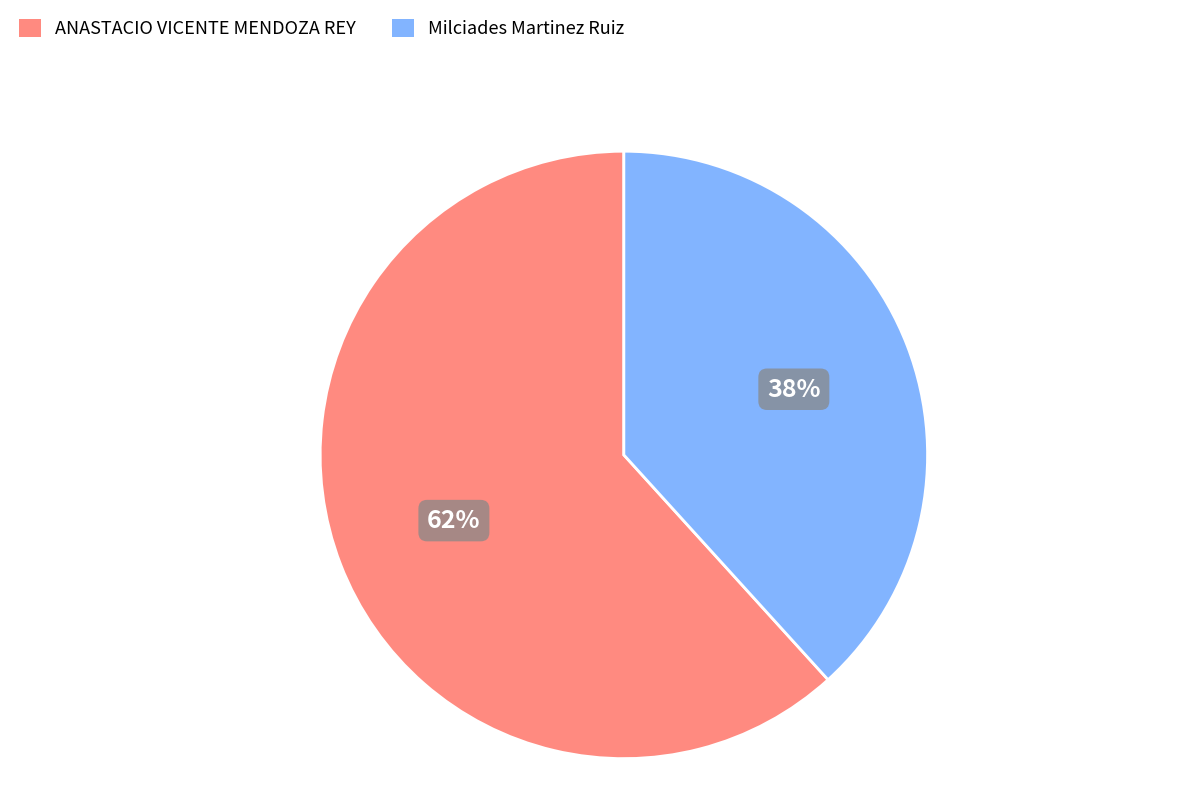

Between Milciades Martinez Ruiz and ANASTACIO VICENTE MENDOZA REY, which is larger?

ANASTACIO VICENTE MENDOZA REY